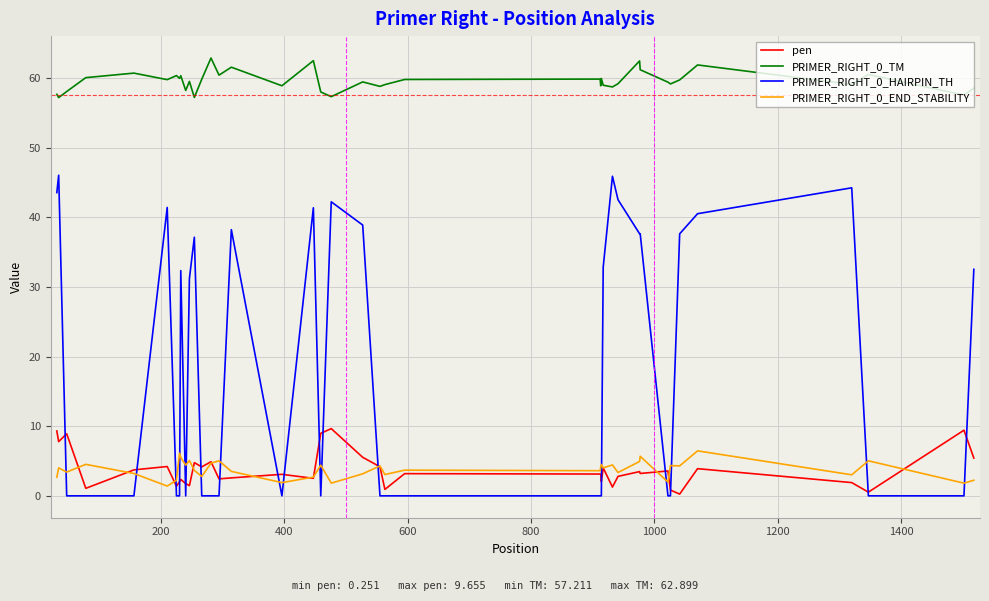

True or false: PRIMER_RIGHT_0_TM and PRIMER_RIGHT_0_HAIRPIN_TH intersect in this chart.

False